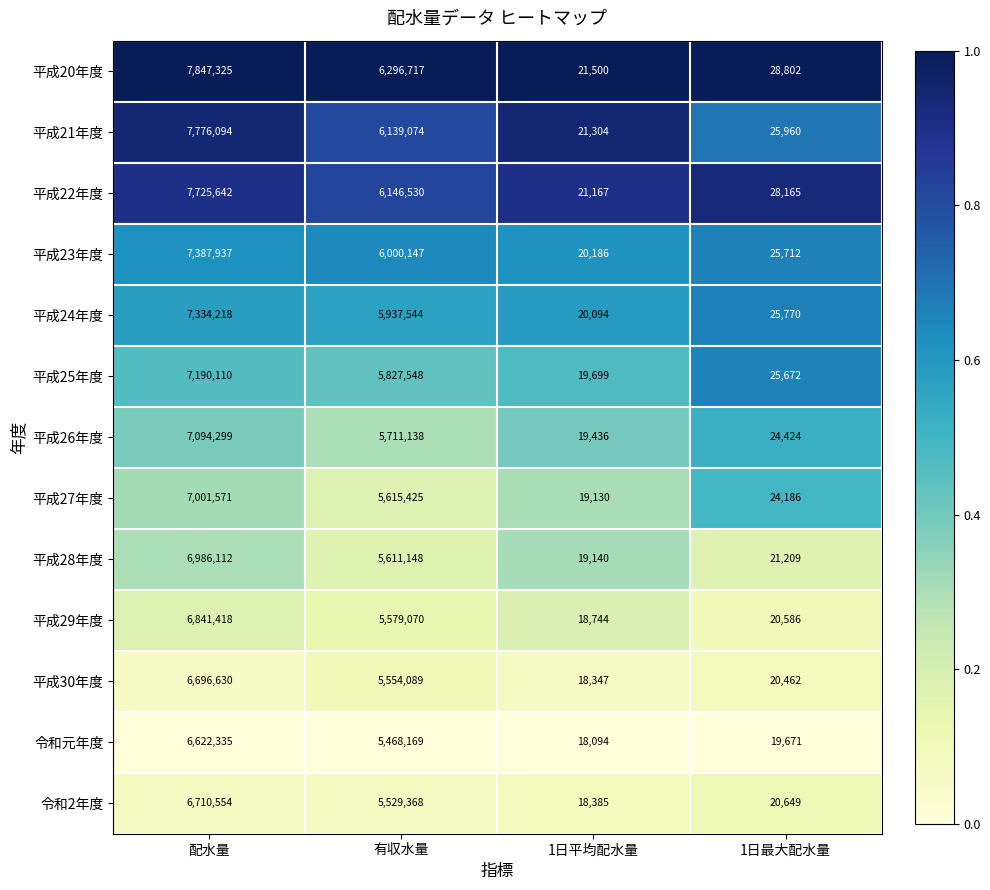

Which category has the highest value in the 平成29年度 series?

配水量